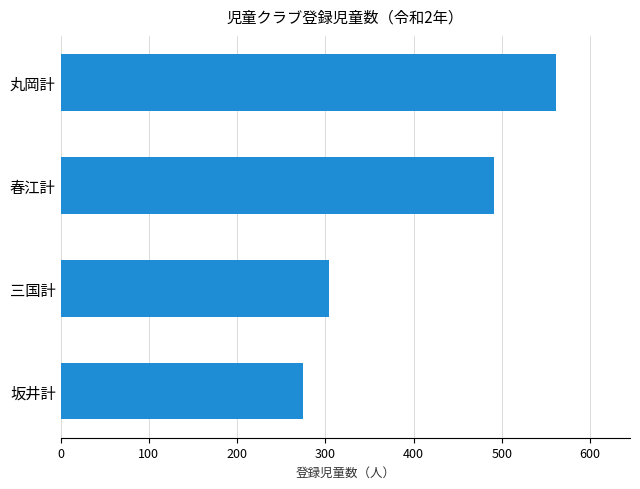

List the labels in order of value, smallest first.

坂井計, 三国計, 春江計, 丸岡計